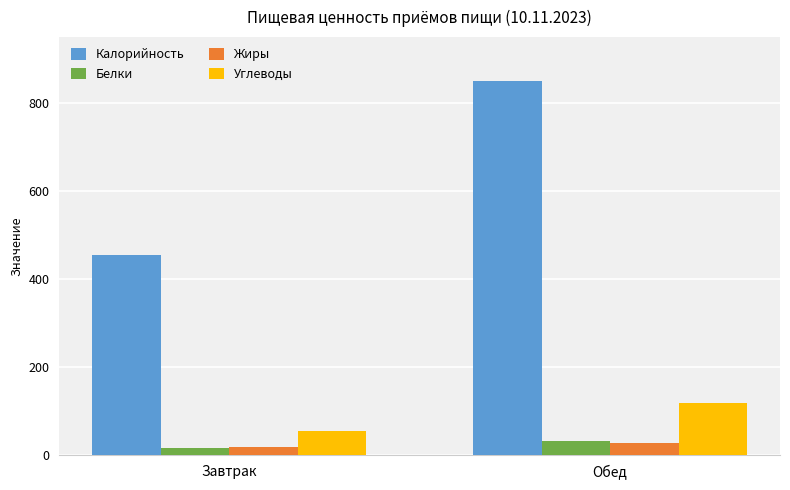

Between Завтрак and Обед, which series saw the biggest shift?

Калорийность